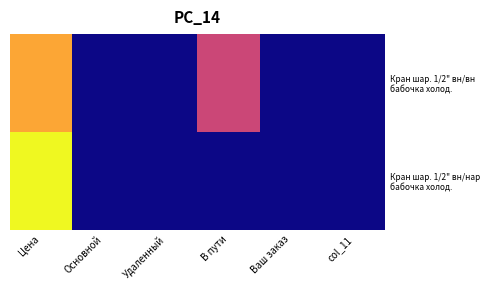

Rank the series by their maximum value, from lowest to highest.

Кран шар. 1/2" вн/вн бабочка холод., Кран шар. 1/2" вн/нар бабочка холод.